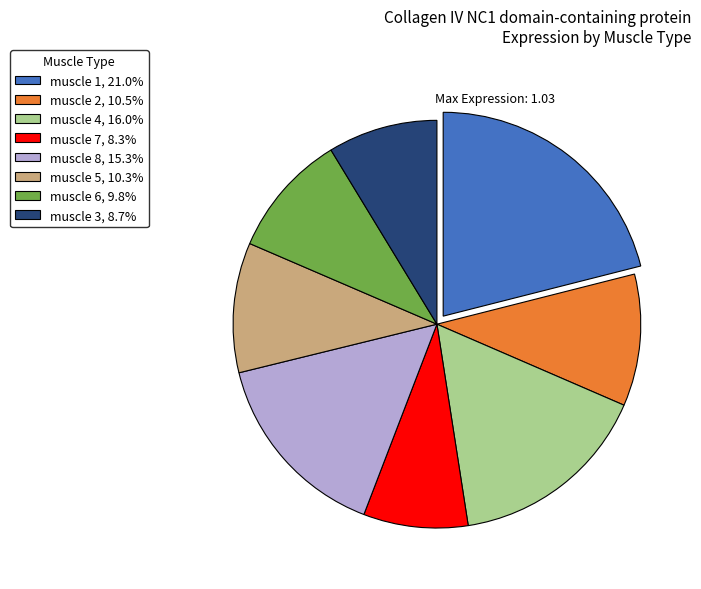

Combined, do muscle 2 and muscle 8 account for over 50%?

No